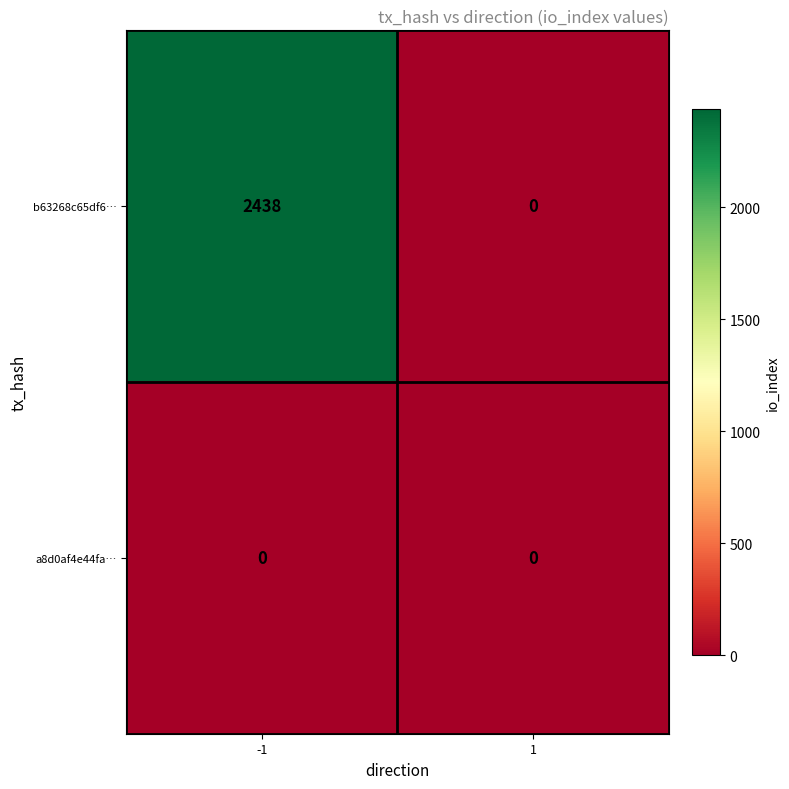

What is the maximum value for b63268c65df6…?

2438